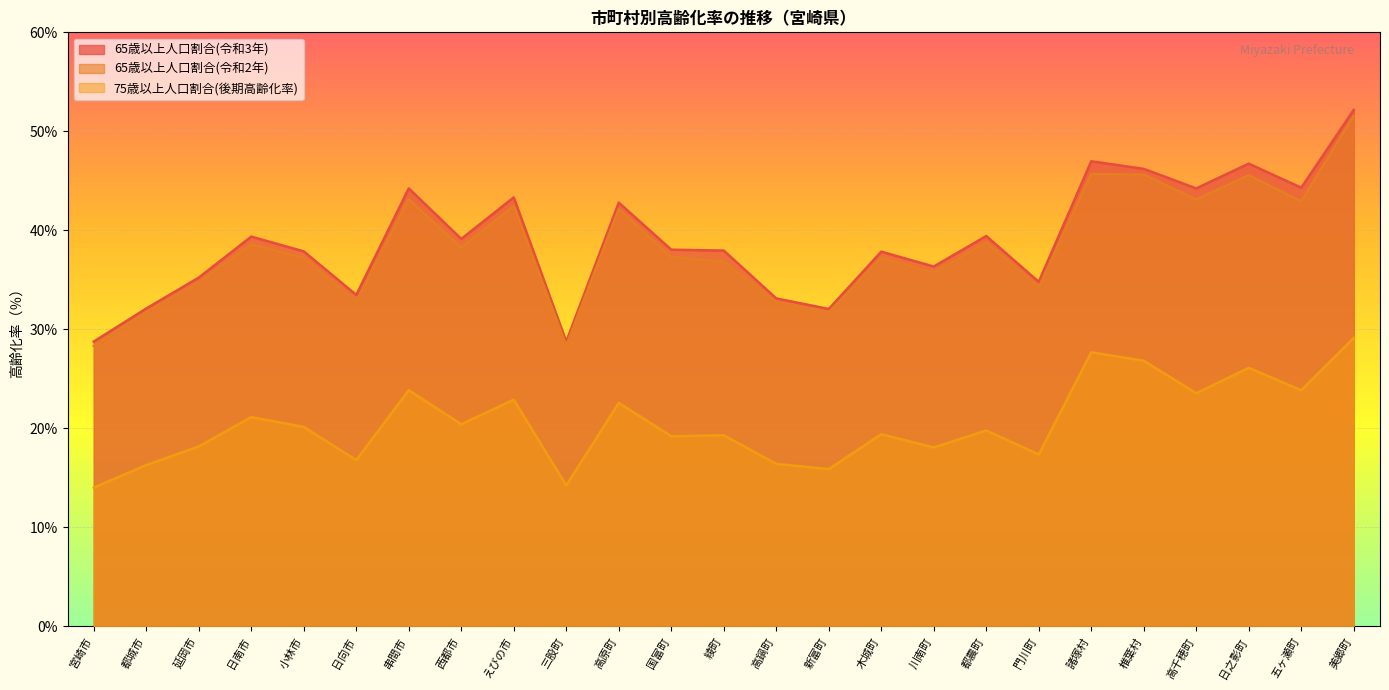

What is the difference between the maximum and minimum values in the 65歳以上人口割合(令和2年) series?

23.2